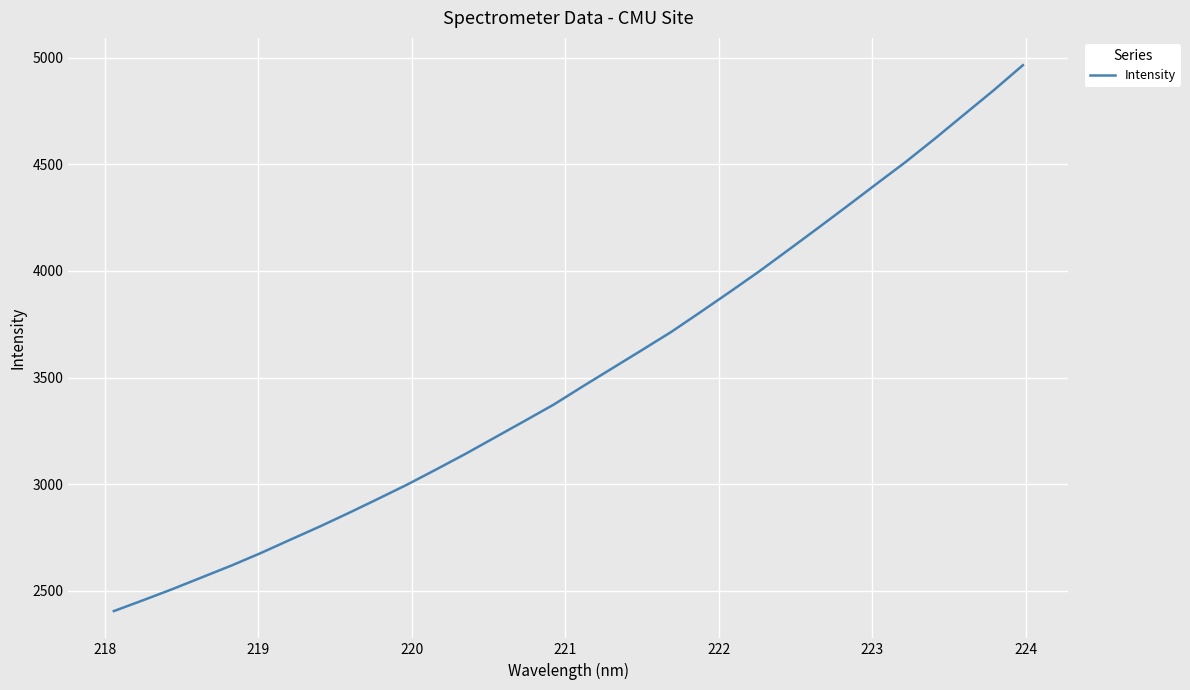

What is the difference between the maximum and minimum values?

2561.4